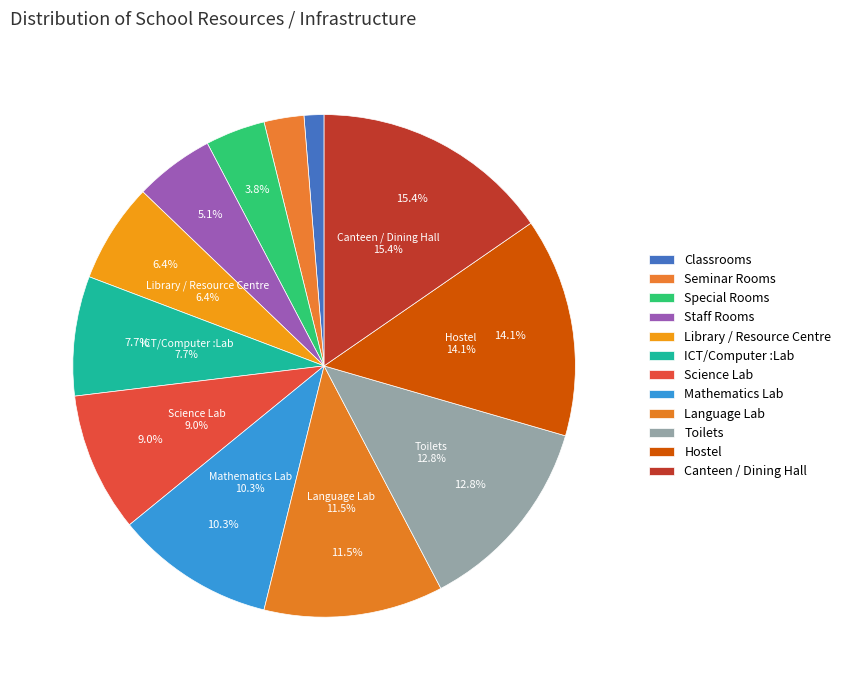

What percentage is the Language Lab slice, to the nearest percent?

12%